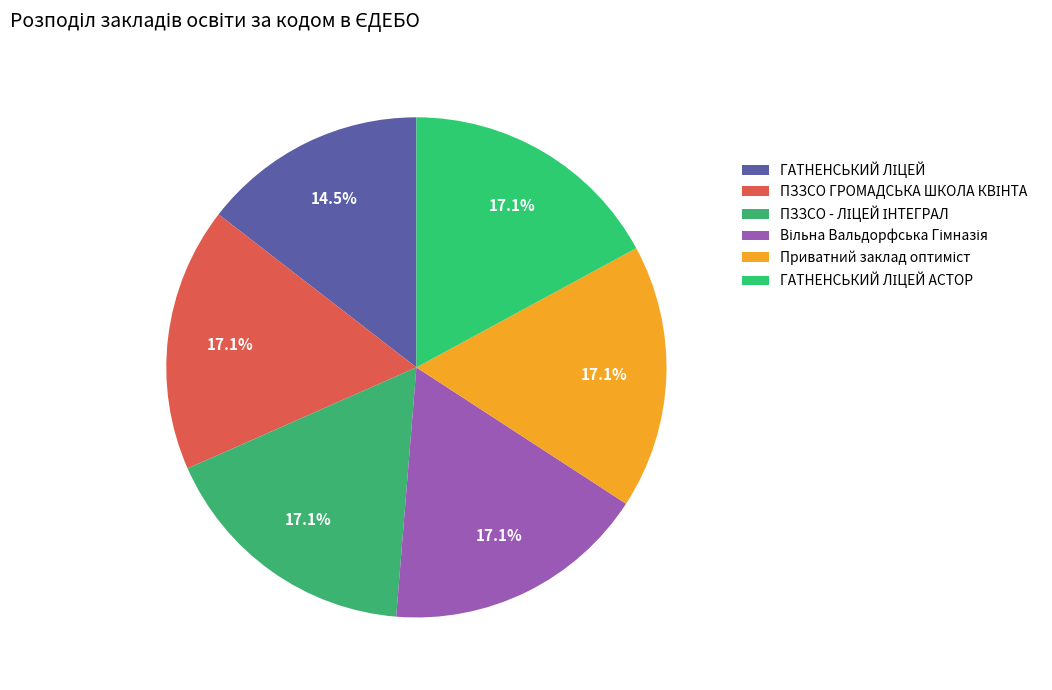

True or false: ГАТНЕНСЬКИЙ ЛІЦЕЙ АСТОР accounts for 17% of the total.

True